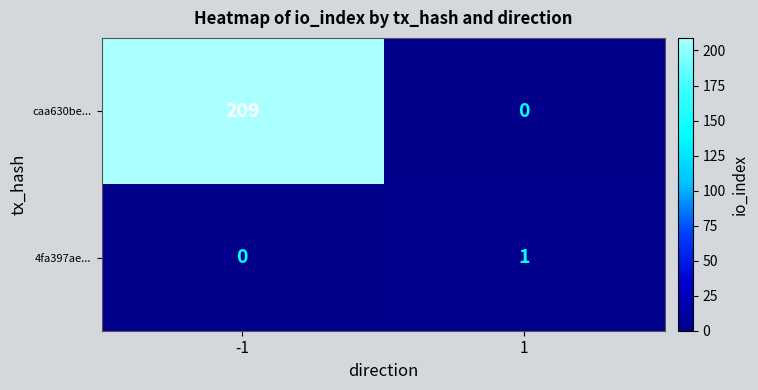

Which series has the largest range (max minus min)?

caa630be...